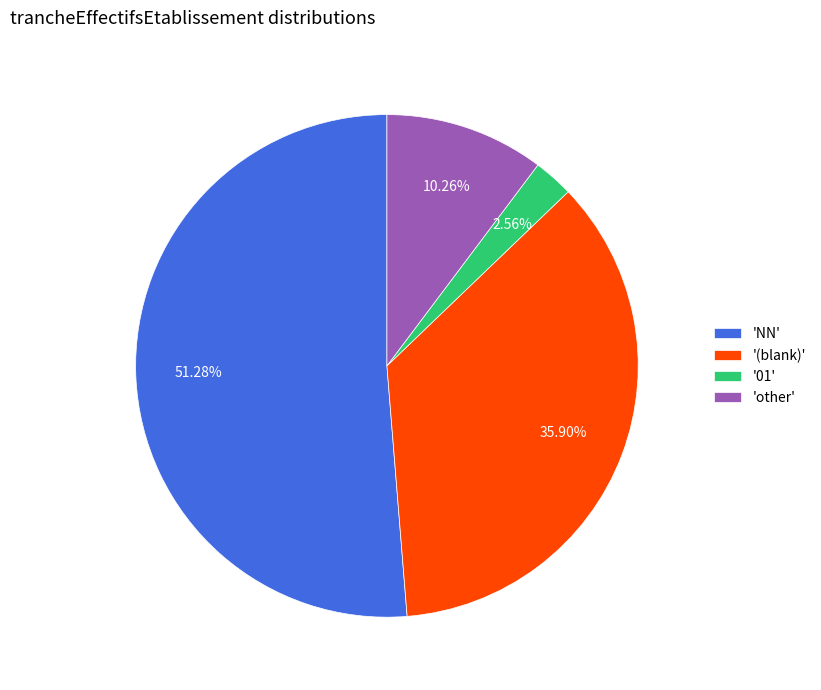

Do 'NN' and 'other' together represent more than half of the pie?

Yes